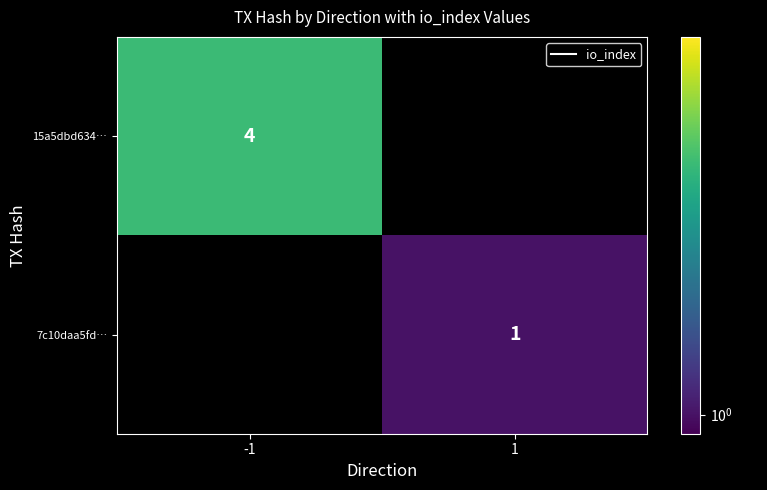

Which category has the lowest value across all series?

1